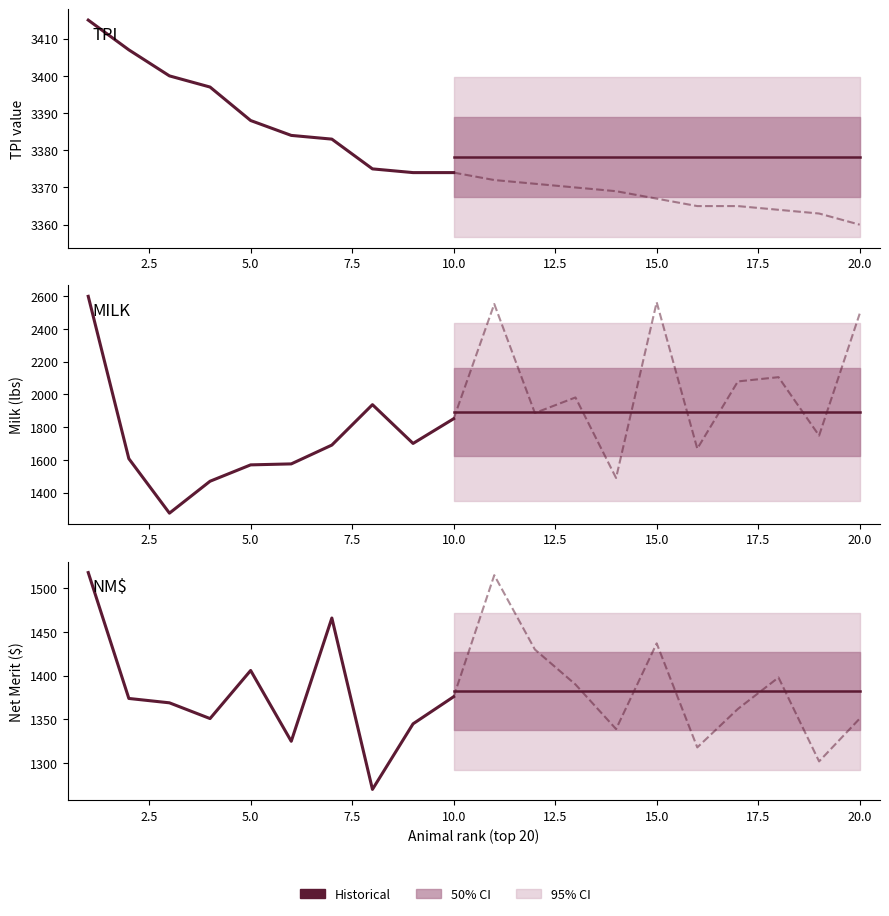

How many values in the NM series exceed 1374?

9